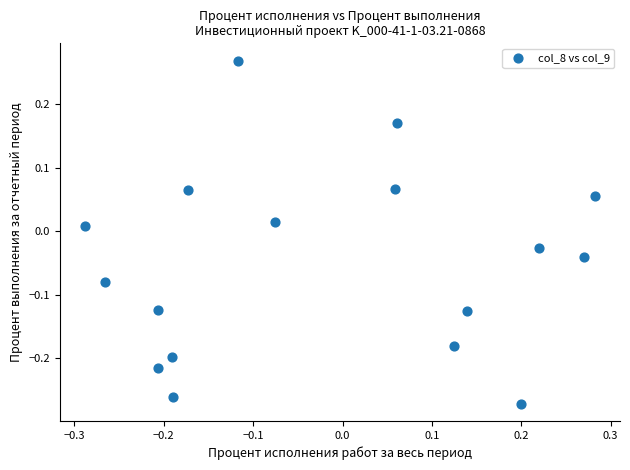

What is the range of Y values (max minus min)?

0.5